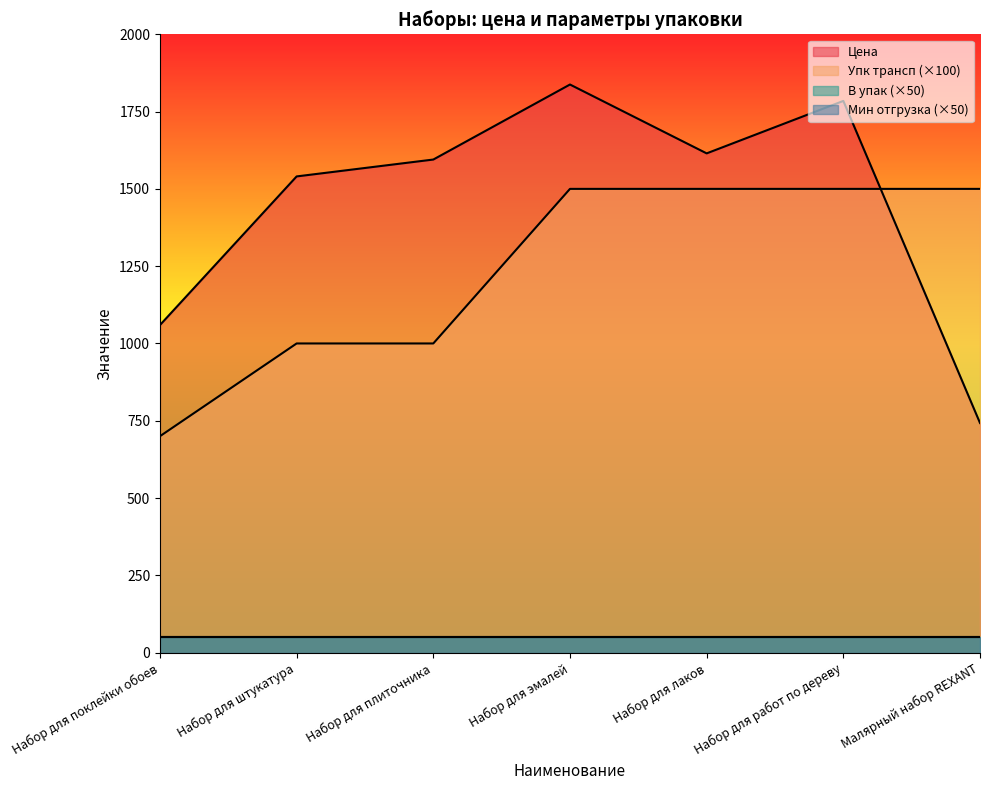

Rank the categories by Упк трансп value from highest to lowest.

Набор для эмалей, Набор для лаков, Набор для работ по дереву, Малярный набор REXANT, Набор для штукатура, Набор для плиточника, Набор для поклейки обоев